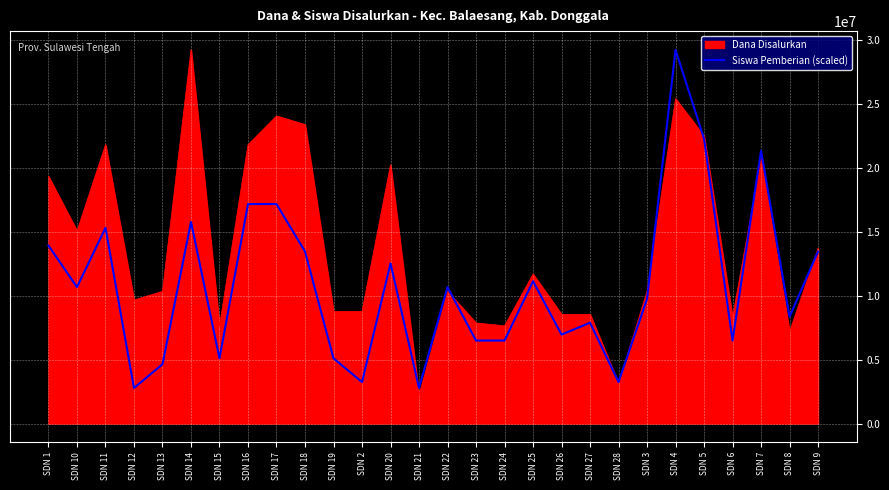

Rank the series at SDN 6 from lowest to highest value.

Siswa Pemberian (scaled), Dana Disalurkan